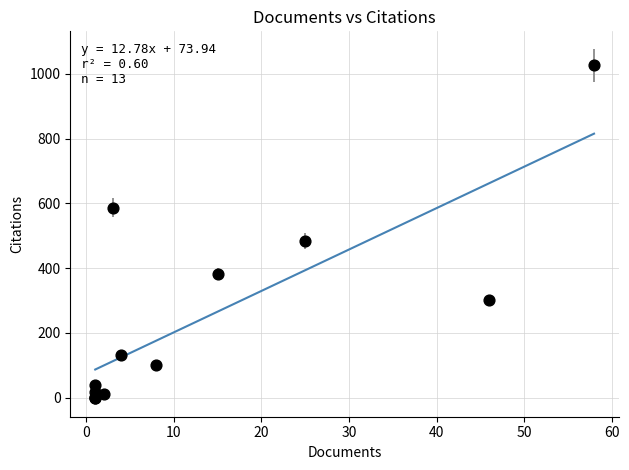

What Y value in the scatter plot is closest to 513?

484